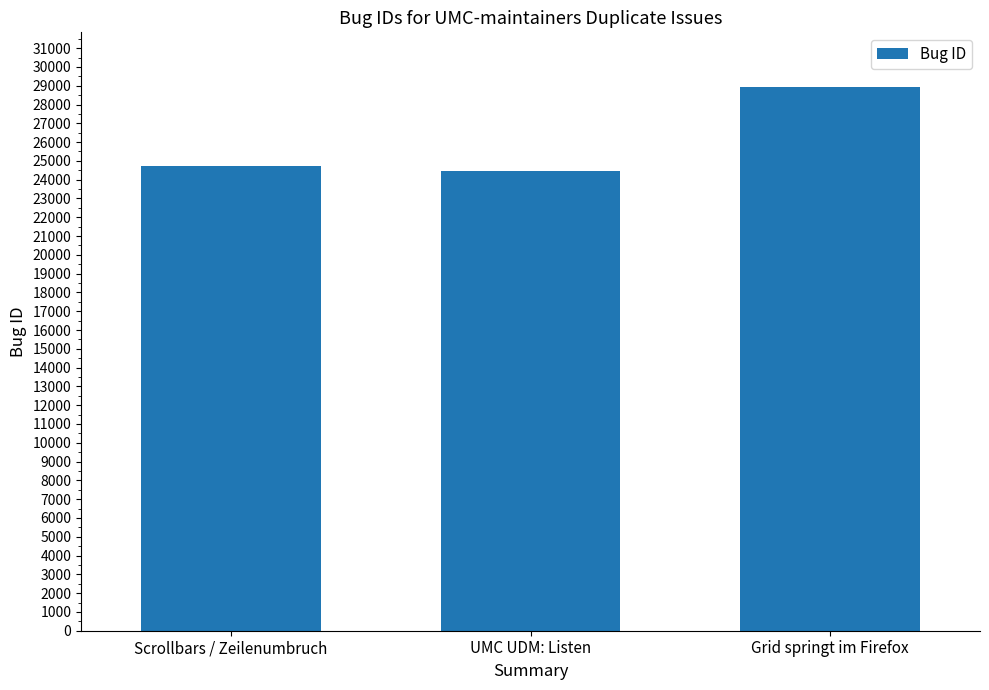

How many data points are less than 24714?

1